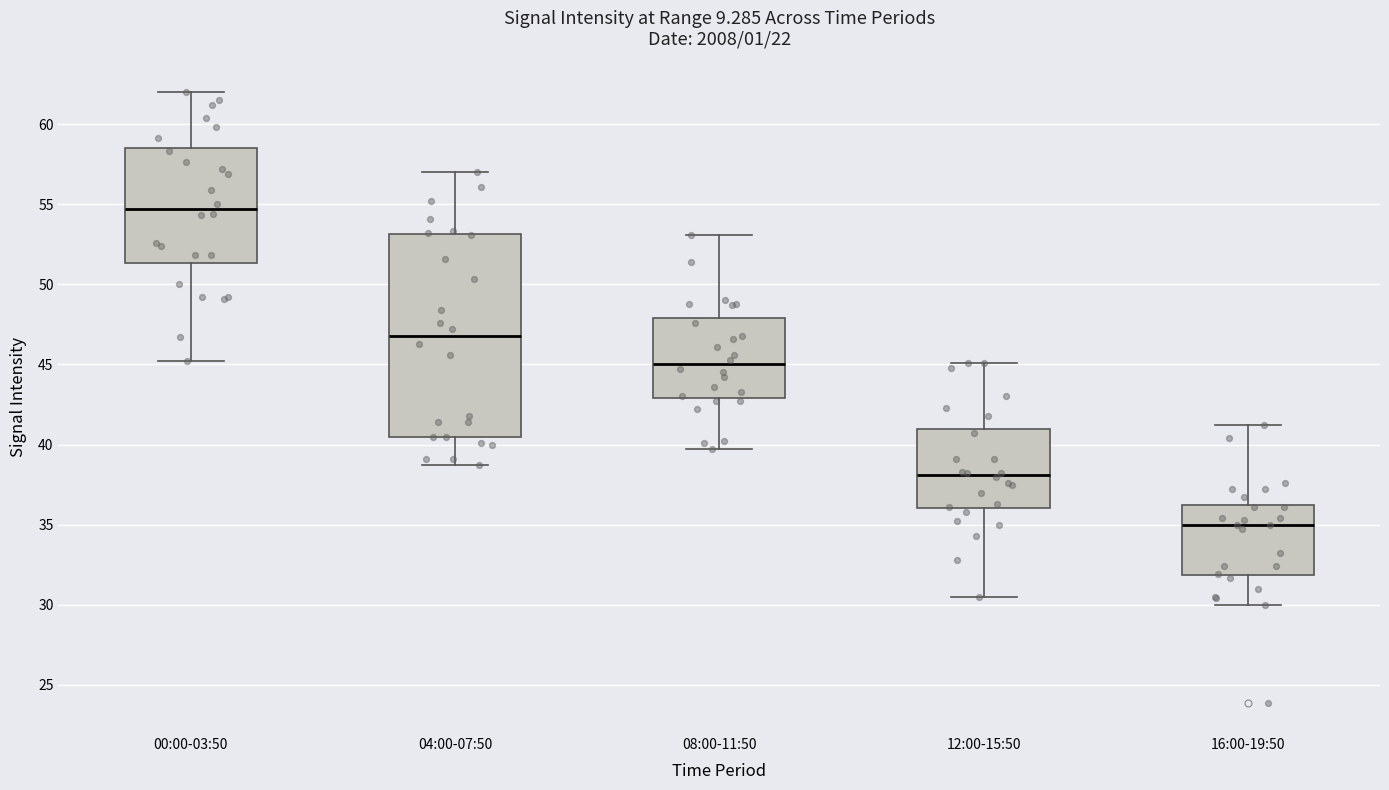

Reading left to right, read every box against the y-axis: the position of its median line, the range the box covers, and the ends of its whiskers. The values are not printed on the chart, so give them approximately, as read against the axis.

00:00-03:50: median 54.5, box 51.5 to 58.5, whiskers 45.0 to 62.0
04:00-07:50: median 47.0, box 40.5 to 53.0, whiskers 38.5 to 57.0
08:00-11:50: median 45.0, box 43.0 to 48.0, whiskers 39.5 to 53.0
12:00-15:50: median 38.0, box 36.0 to 41.0, whiskers 30.5 to 45.0
16:00-19:50: median 35.0, box 32.0 to 36.5, whiskers 30.0 to 41.0